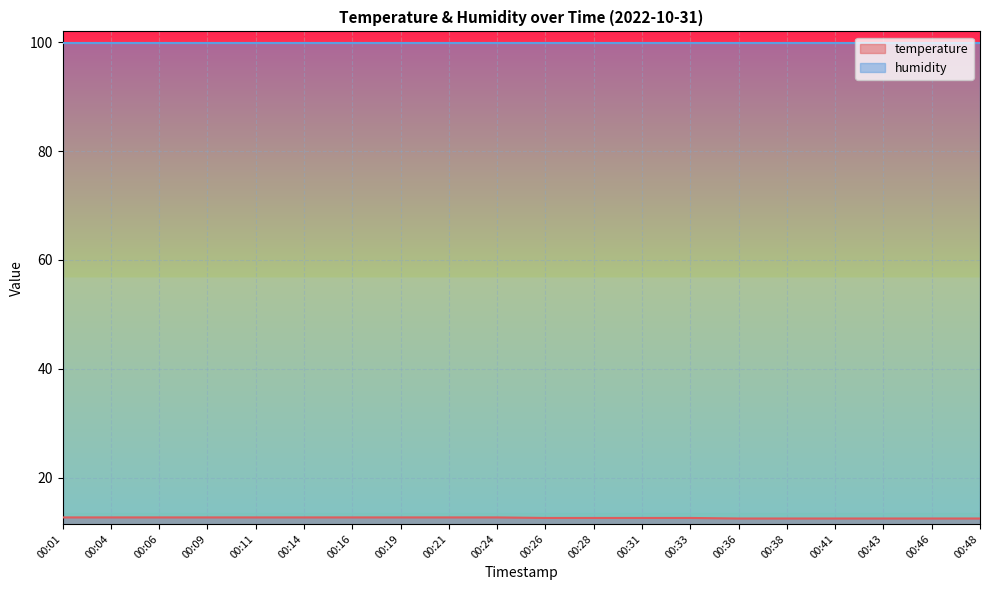

Between 00:26 and 00:31, which is larger?

00:26